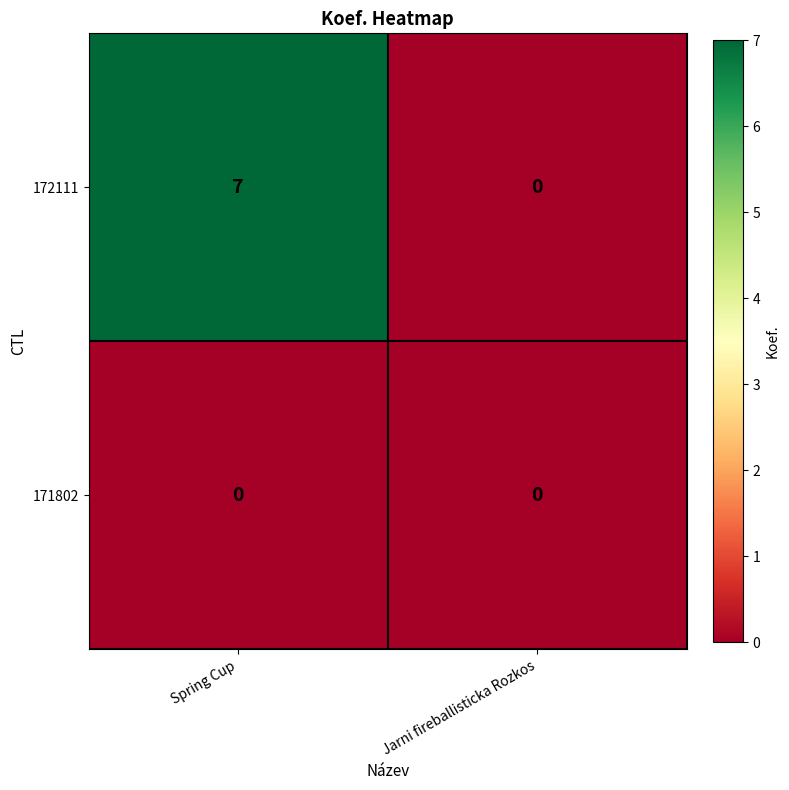

What is the total value across all series at Spring Cup?

7